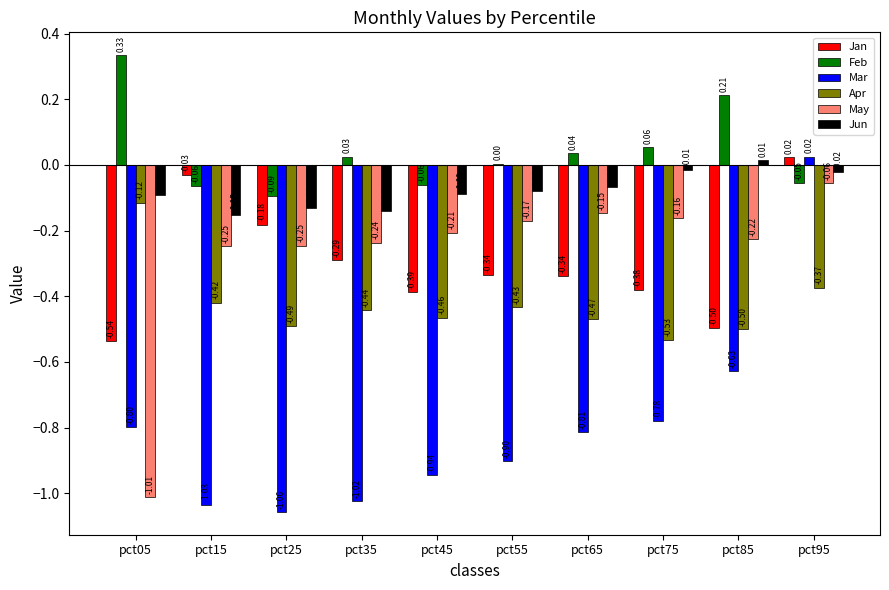

Which series changed the most between pct35 and pct75?

Mar